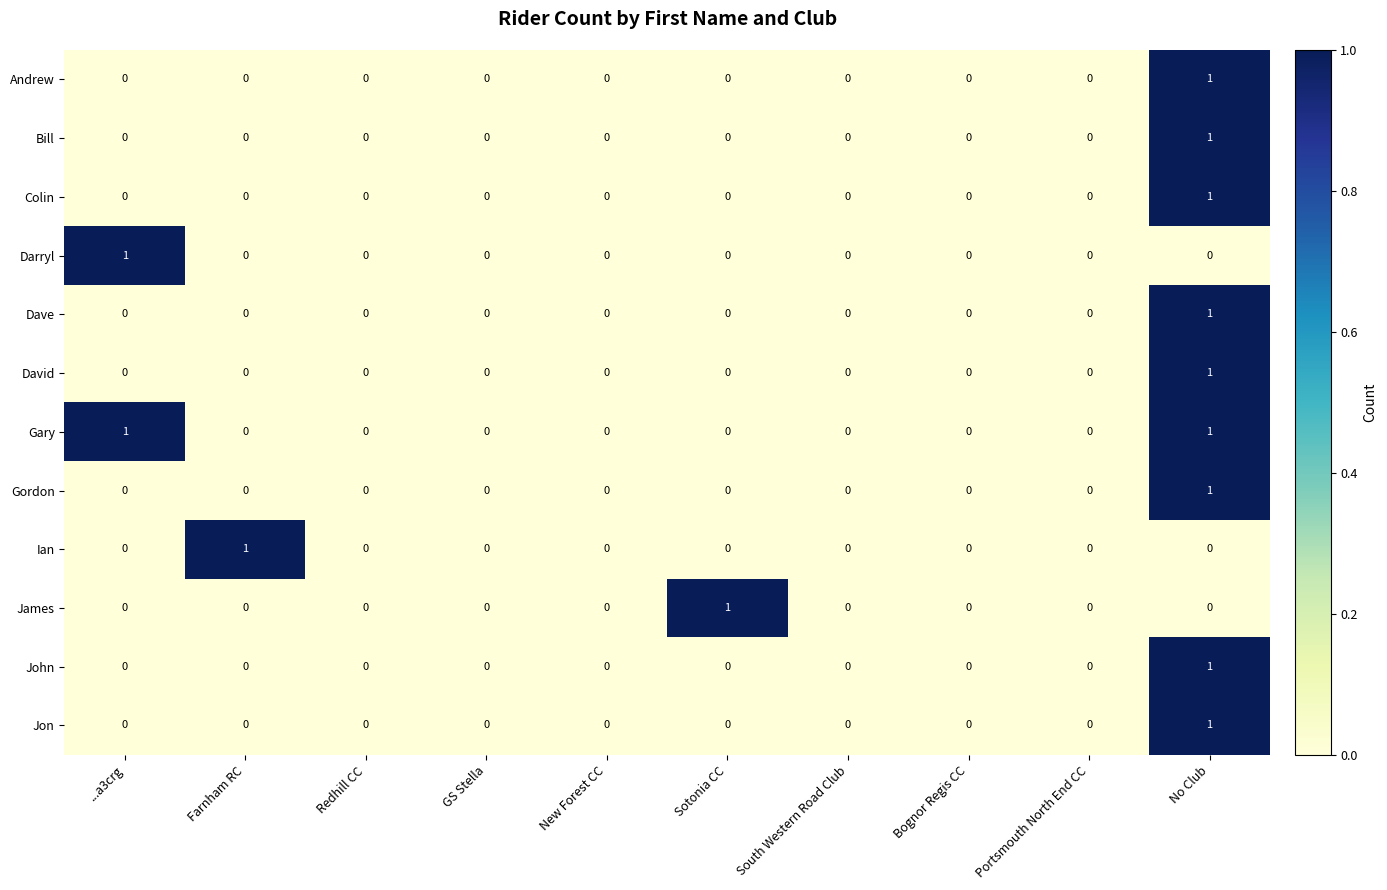

At which category is the sum across all series the highest?

No Club